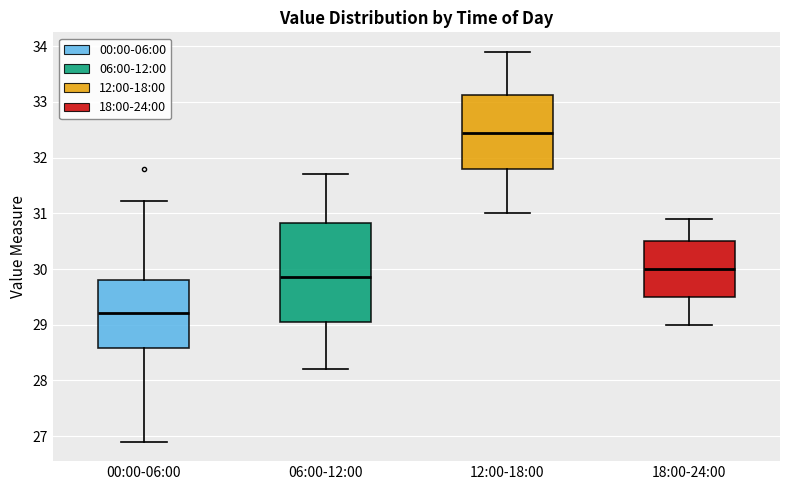

Which box is the tallest, from its lower edge to its upper edge?

06:00-12:00